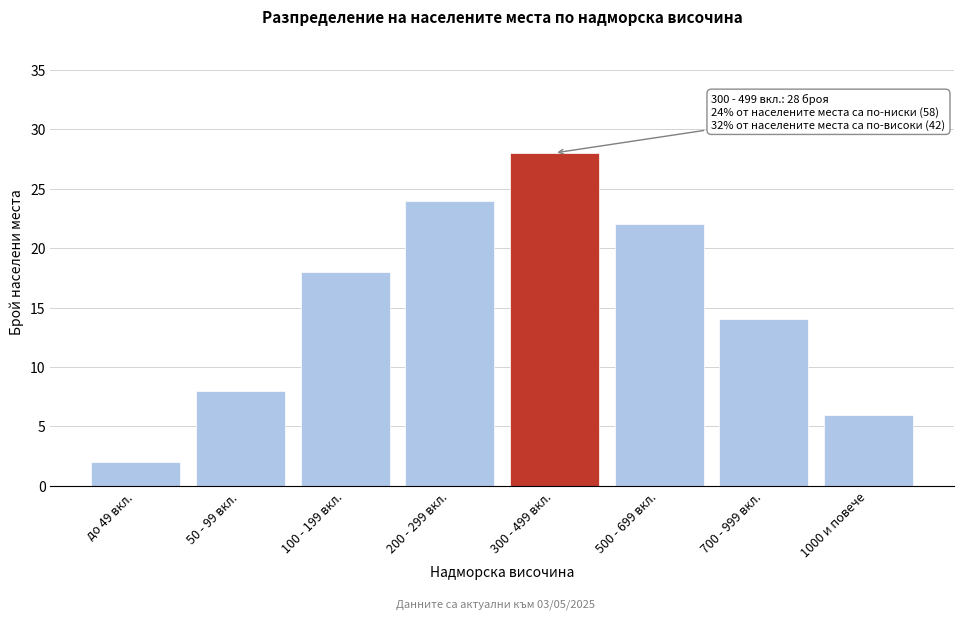

Reading right to left, extract all data points from this chart.

6	14	22	28	24	18	8	2